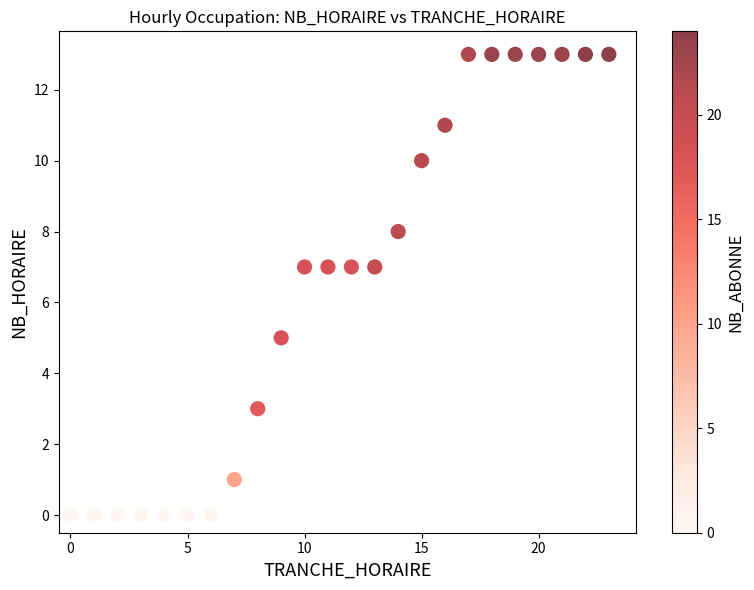

What is the range of X values (max minus min)?

23